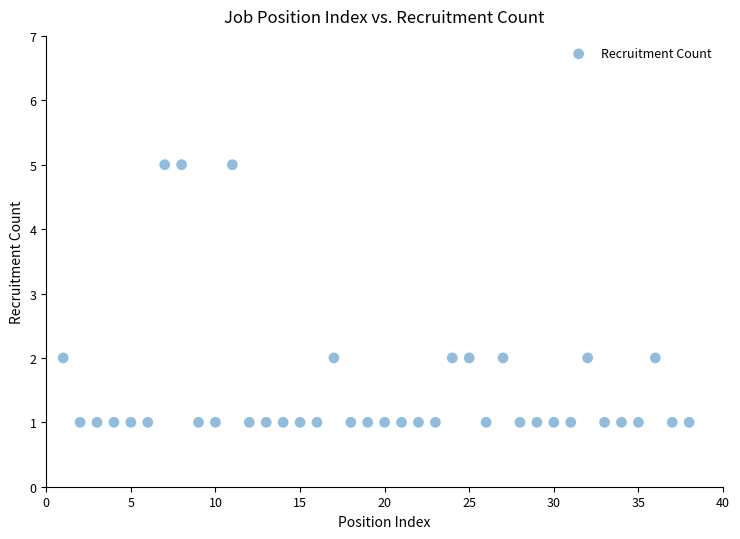

What is the range of Y values (max minus min)?

4